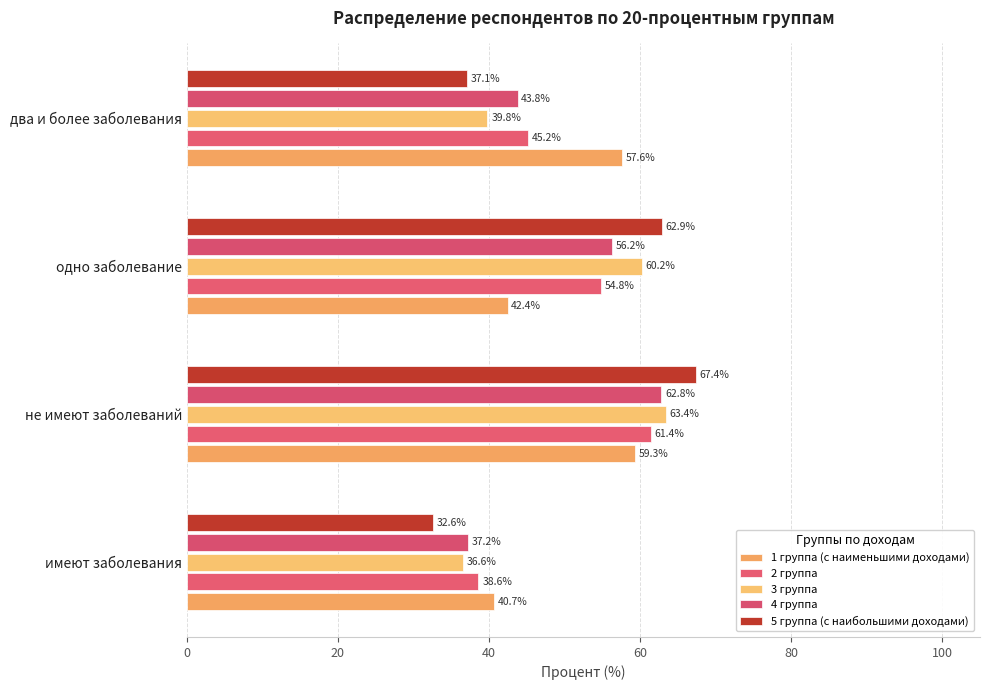

How many distinct data groups are displayed?

5